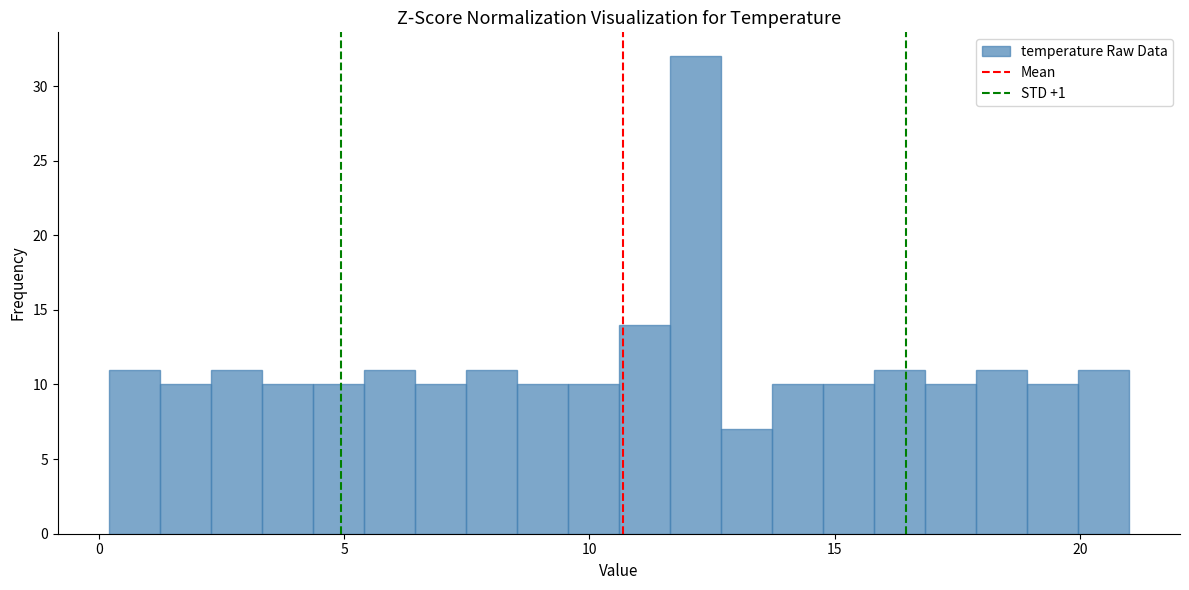

Read against the x-axis, roughly where is the centre of the tallest bar?

12.0